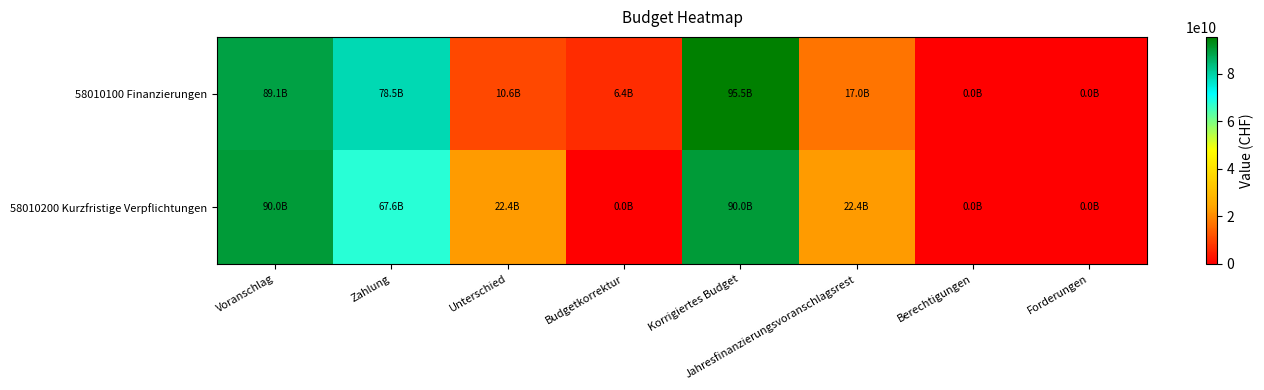

Which category has the lowest value across all series?

Berechtigungen